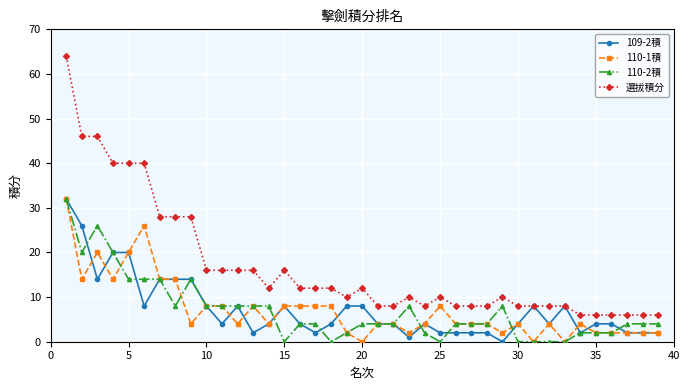

Which series has the largest range (max minus min)?

選拔積分